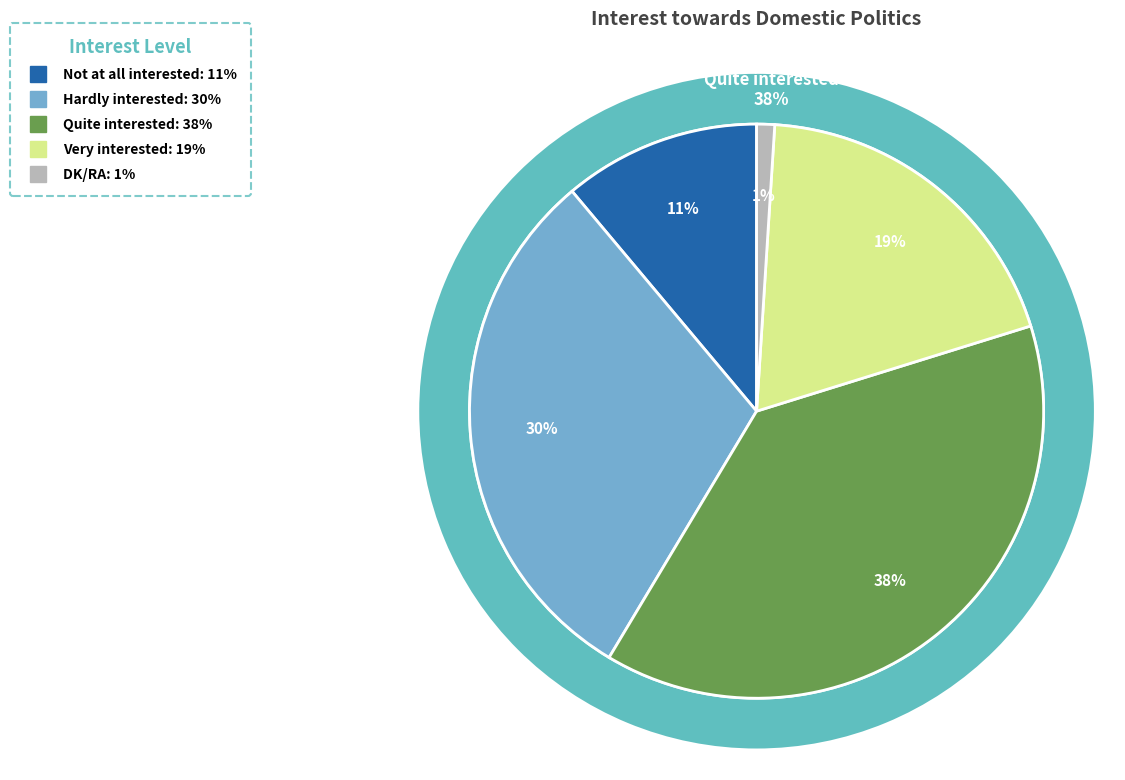

Rank the categories by value from highest to lowest.

Quite interested, Hardly interested, Very interested, Not at all interested, DK/RA